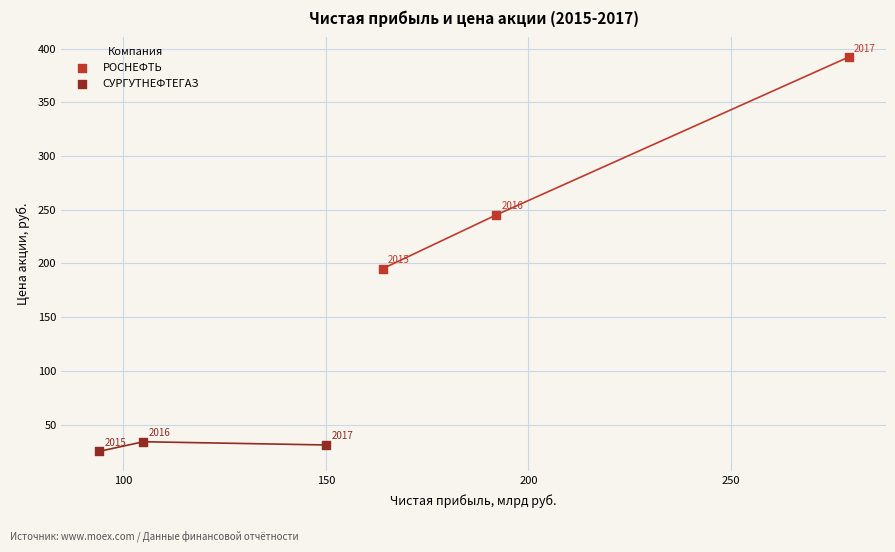

Which series contains the lowest Y value?

СУРГУТНЕФТЕГАЗ